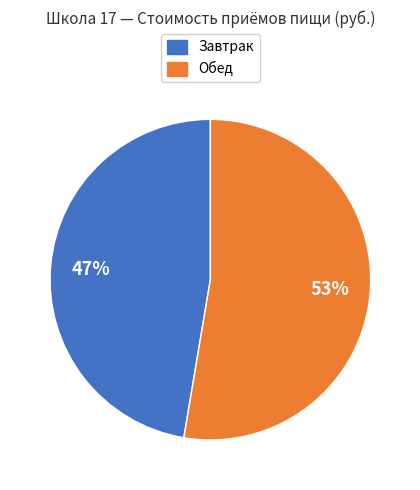

Is there a majority slice in this chart?

Yes